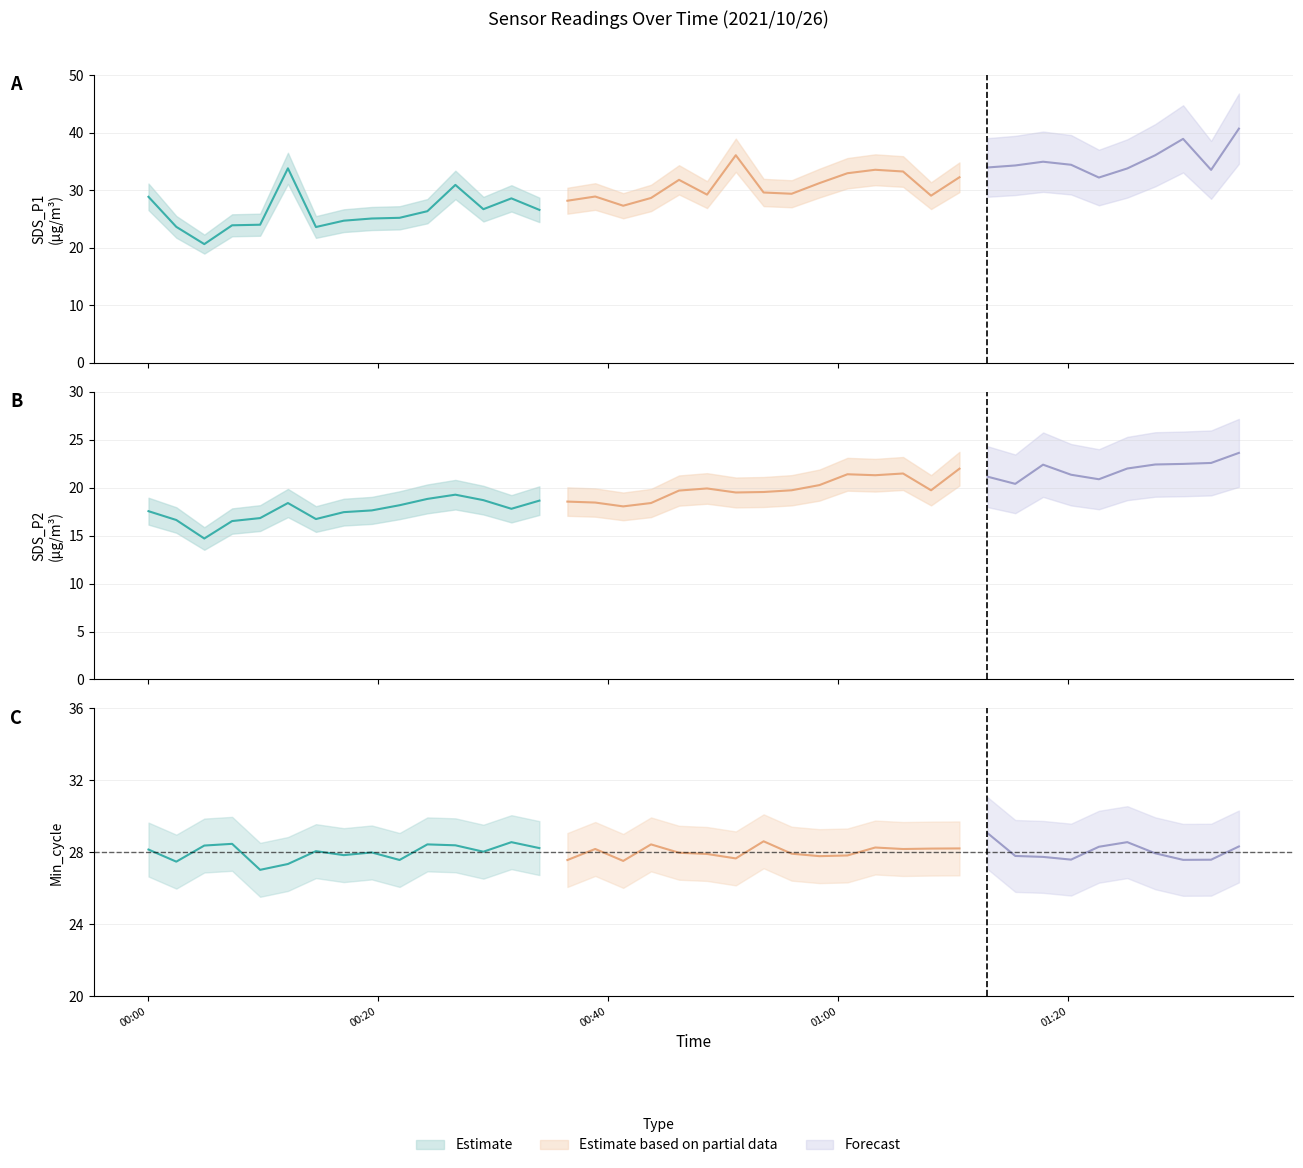

The value of SDS_P1 at 2021/10/26 01:29:59 is 25.2. True or false?

False